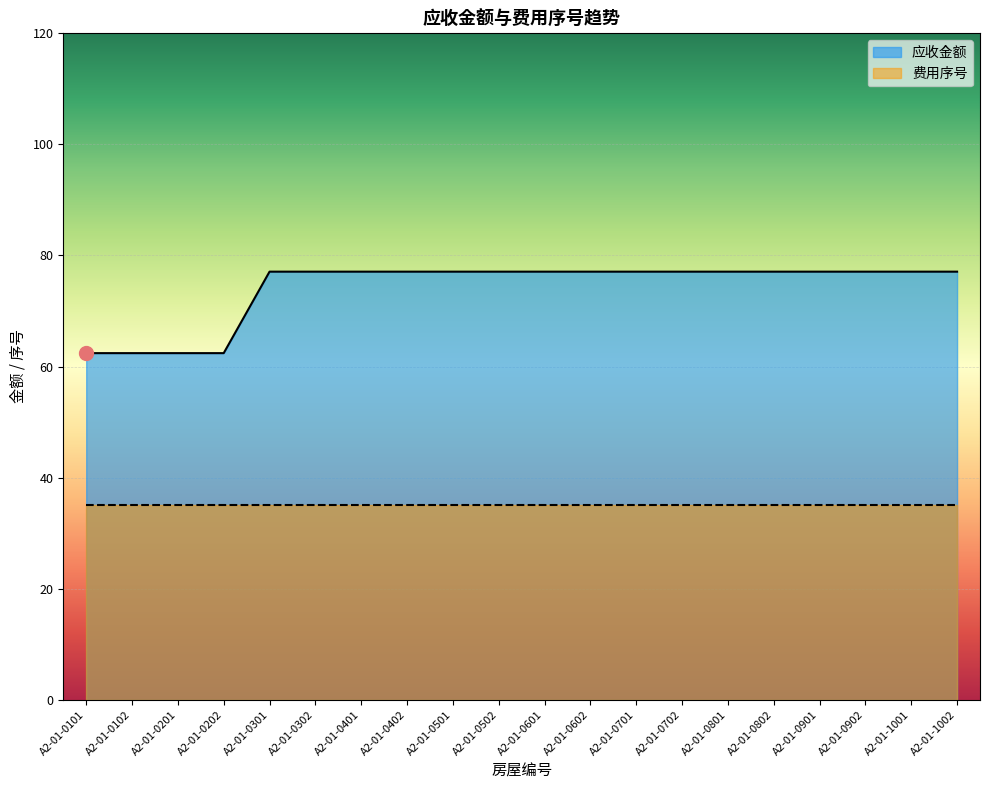

Count the number of values greater than 77.

16